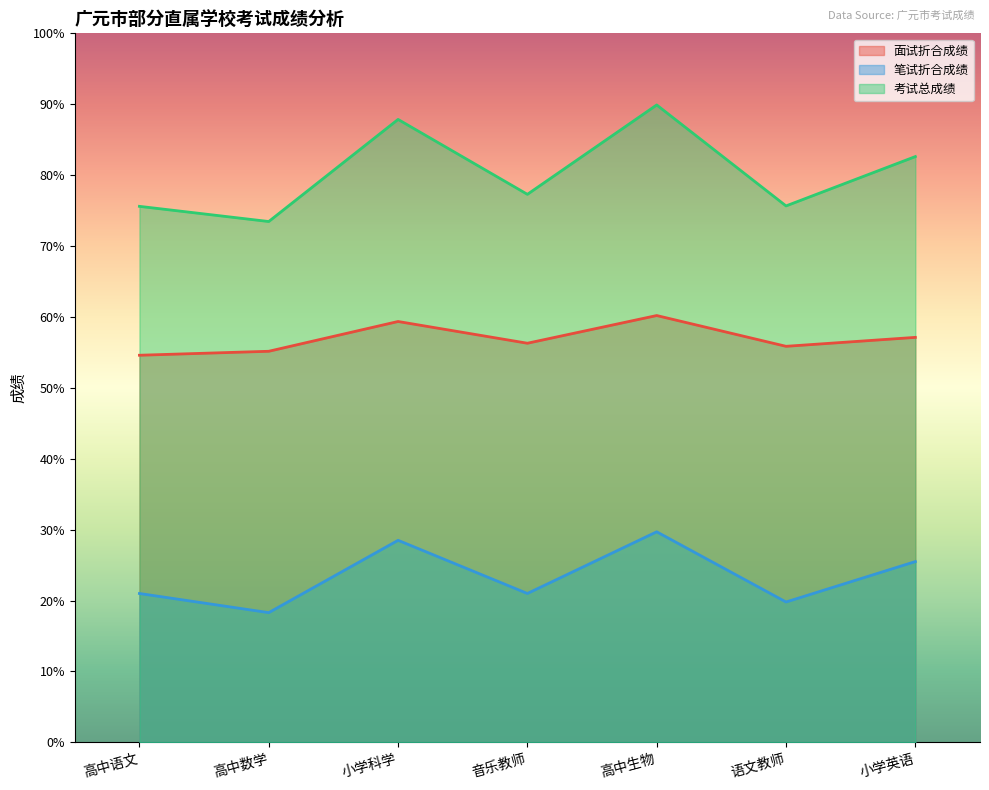

At which category does 笔试折合成绩 reach its first local valley?

高中数学